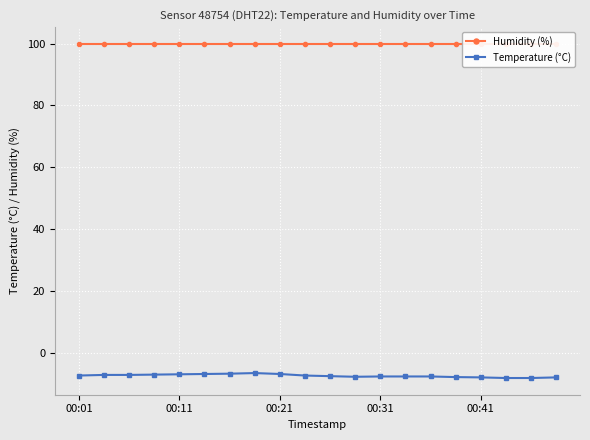

What is the maximum value for Temperature (°C)?

-6.5